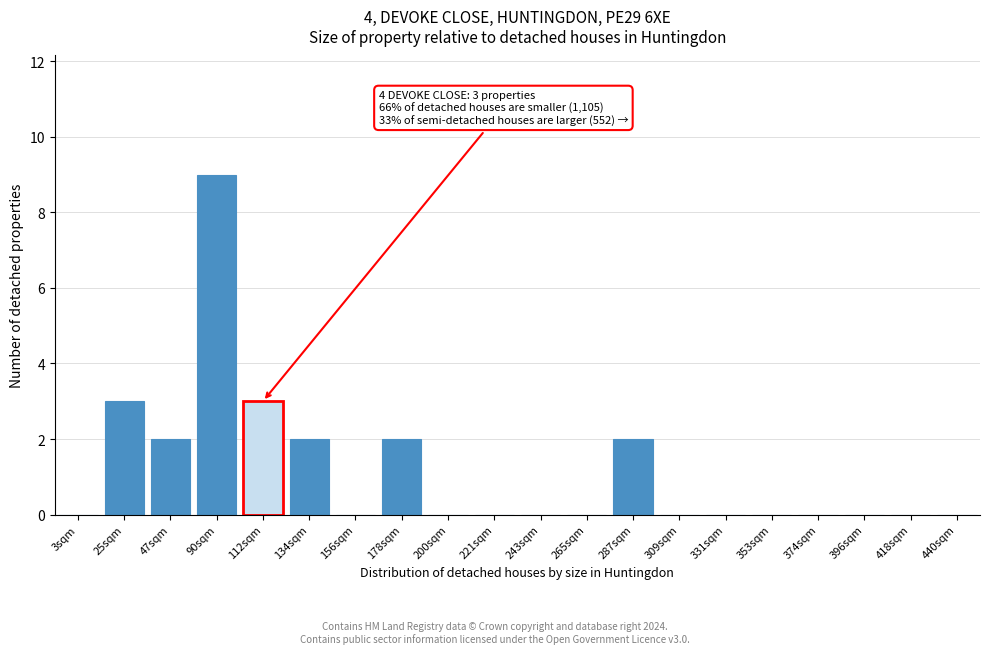

Reading left to right, list all the values displayed in this chart.

3sqm=0	25sqm=3	47sqm=2	90sqm=9	112sqm=3	134sqm=2	156sqm=0	178sqm=2	200sqm=0	221sqm=0	243sqm=0	265sqm=0	287sqm=2	309sqm=0	331sqm=0	353sqm=0	374sqm=0	396sqm=0	418sqm=0	440sqm=0